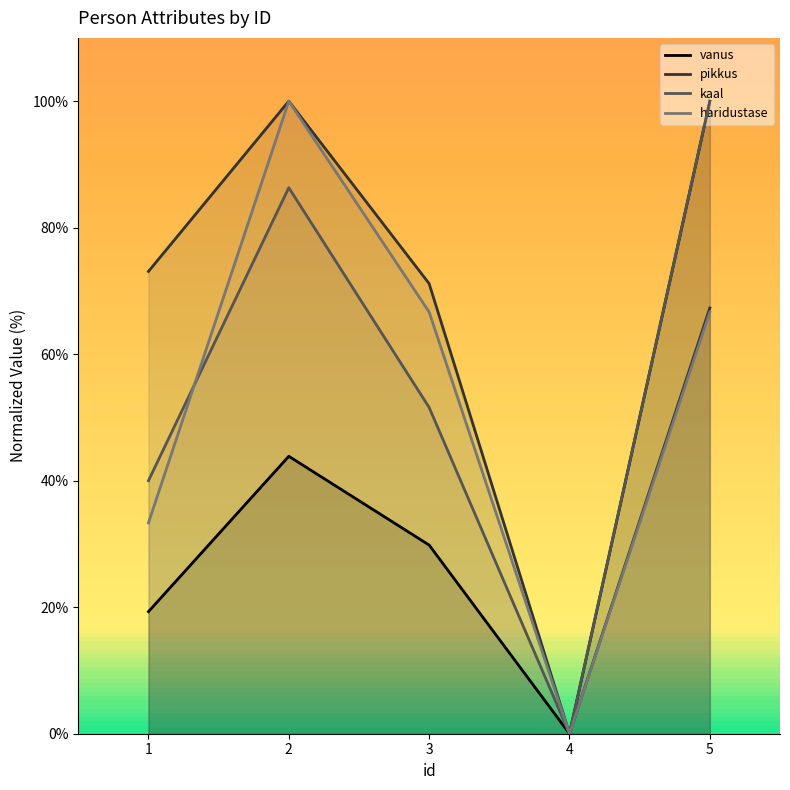

The value of pikkus at 3 is 25.4. True or false?

False